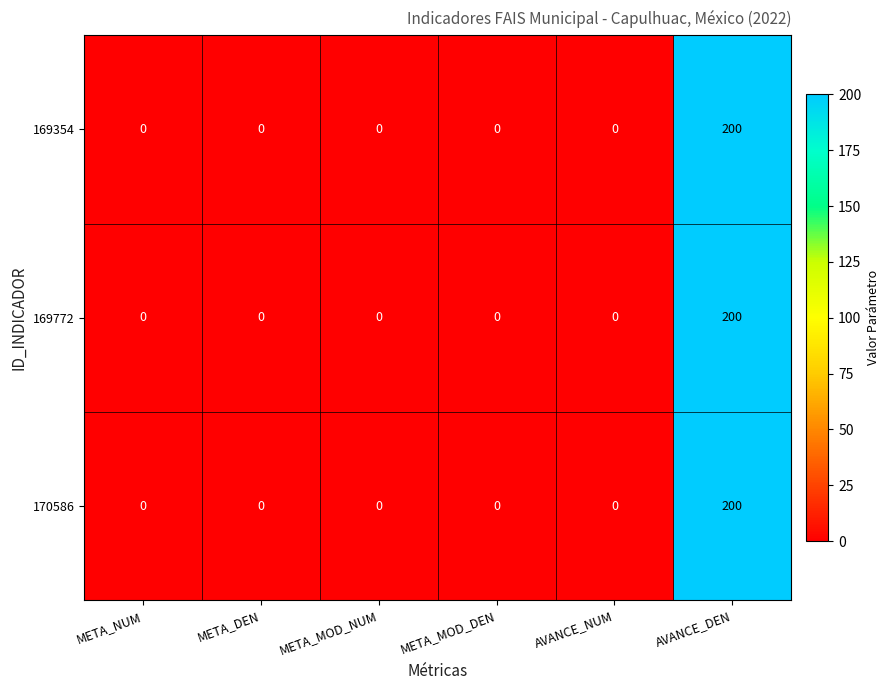

Reading right to left, list all the values displayed in this chart.

169354: AVANCE_DEN=200	AVANCE_NUM=0	META_MOD_DEN=0	META_MOD_NUM=0	META_DEN=0	META_NUM=0
169772: AVANCE_DEN=200	AVANCE_NUM=0	META_MOD_DEN=0	META_MOD_NUM=0	META_DEN=0	META_NUM=0
170586: AVANCE_DEN=200	AVANCE_NUM=0	META_MOD_DEN=0	META_MOD_NUM=0	META_DEN=0	META_NUM=0